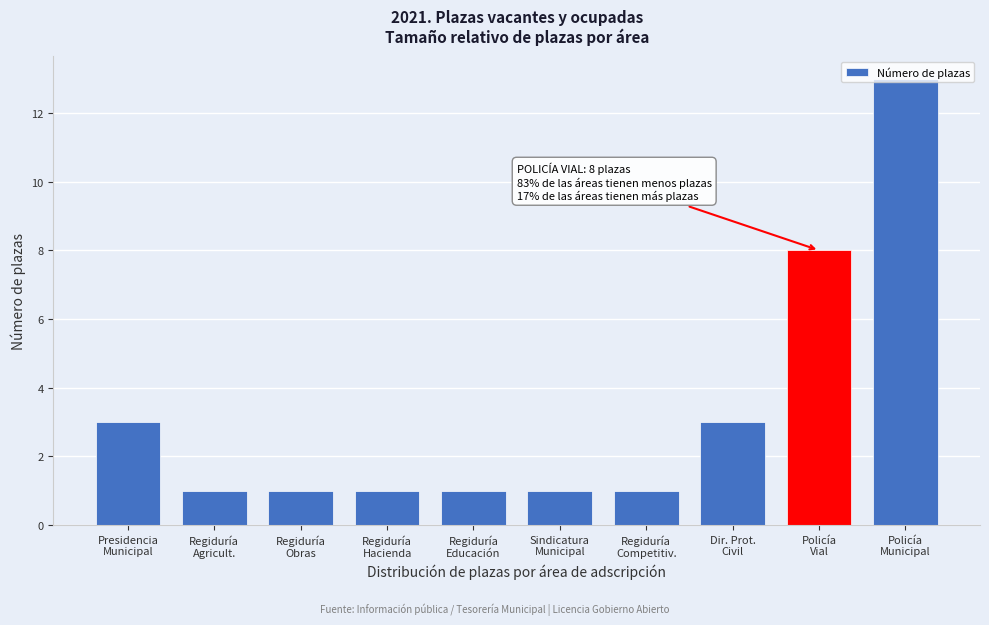

What is the value of the 2nd bar from the left?

1